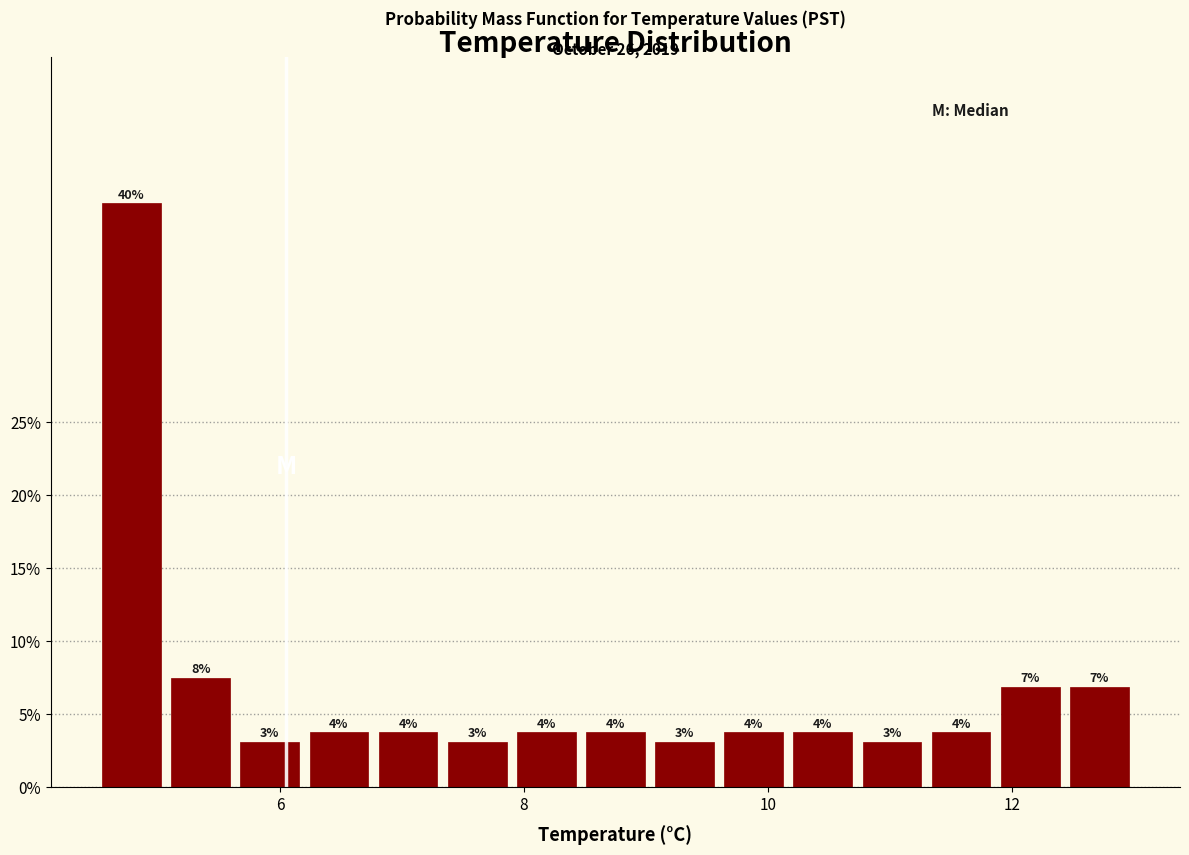

Around what value on the x-axis is the tallest bar? Give the approximate position of its centre, as read against the axis.

4.8